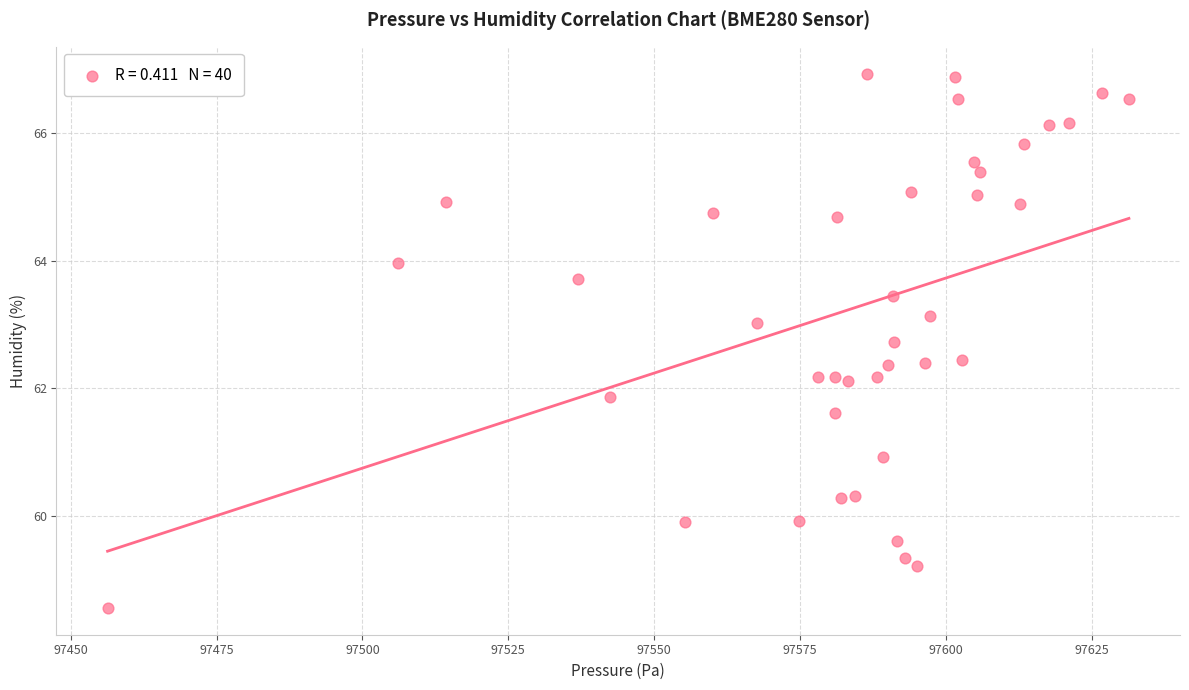

What is the range of X values (max minus min)?

175.1